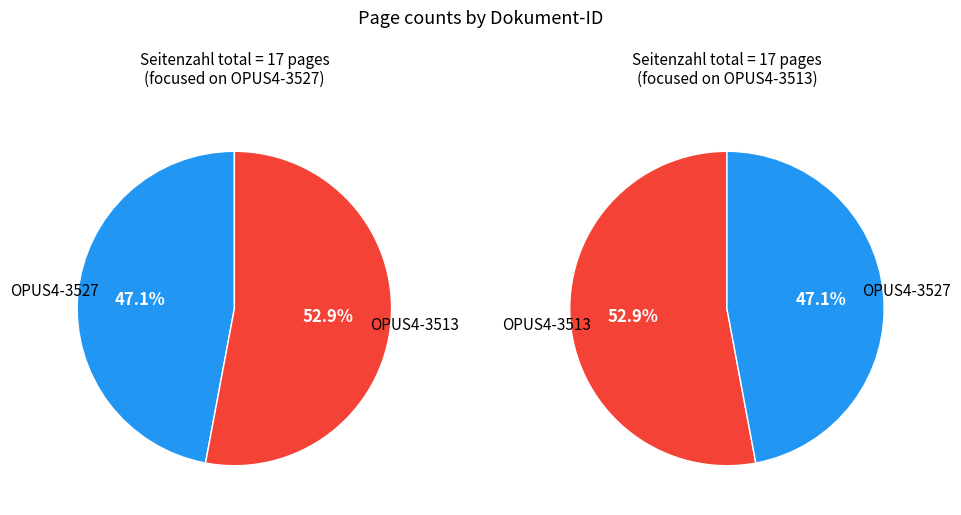

To the nearest percent, what percentage of the pie is OPUS4-3527?

47%